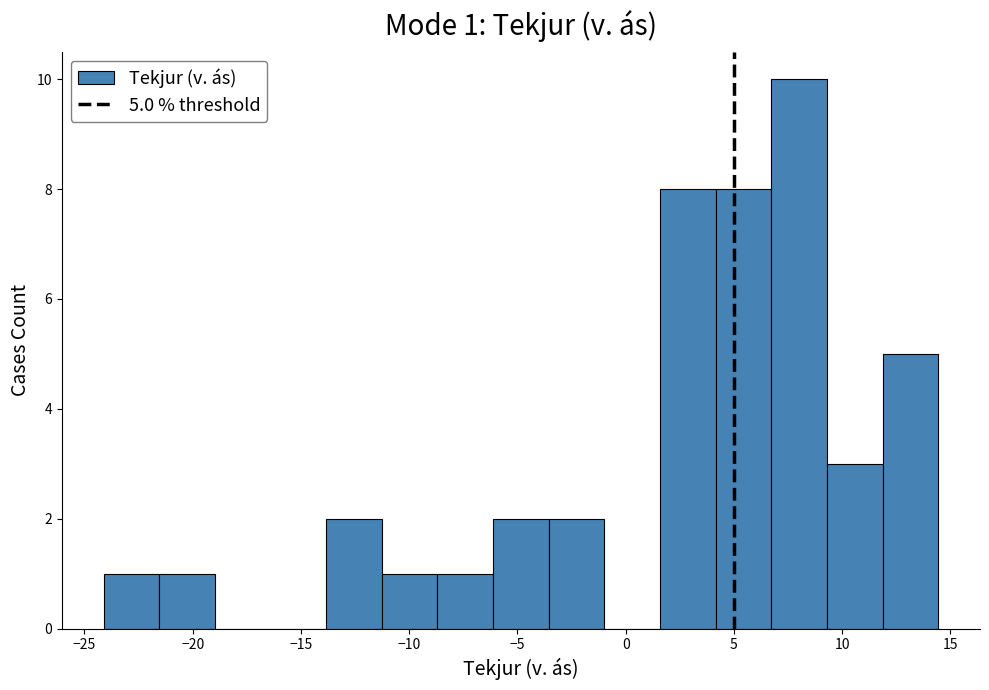

Which range on the x-axis has the tallest bar?

6.5 to 9.5